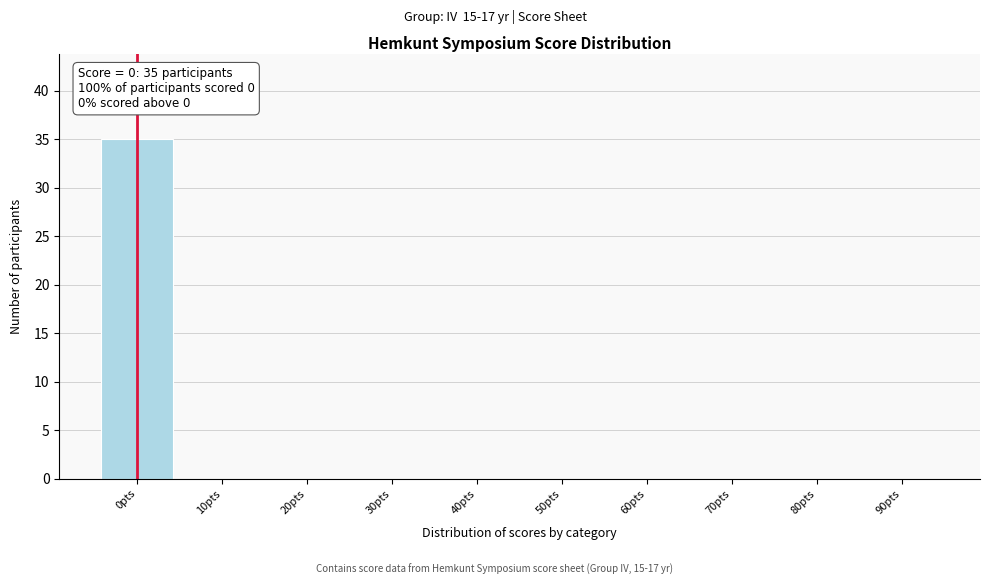

Reading left to right, extract all data points from this chart.

0pts=35	10pts=0	20pts=0	30pts=0	40pts=0	50pts=0	60pts=0	70pts=0	80pts=0	90pts=0